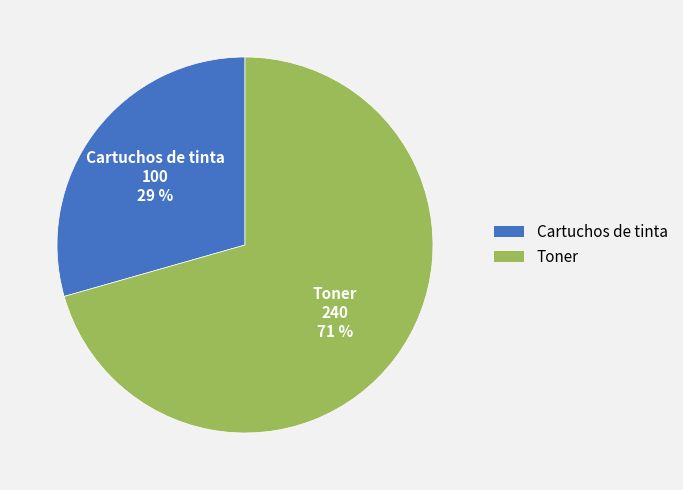

Which slice is the smallest?

Cartuchos de tinta